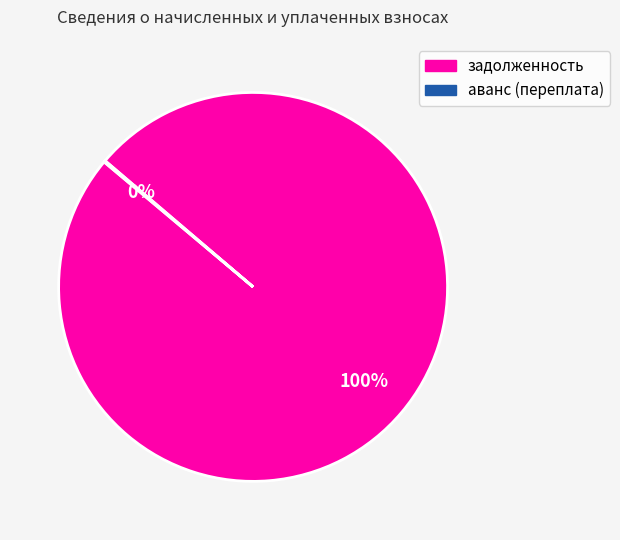

To the nearest percent, what is the difference between the largest and smallest slice percentages?

100%